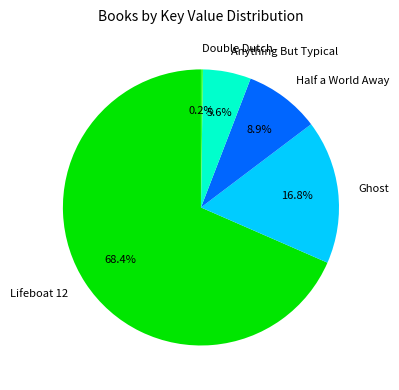

To the nearest percent, what is the difference between the Half a World Away and Ghost slice percentages?

8%